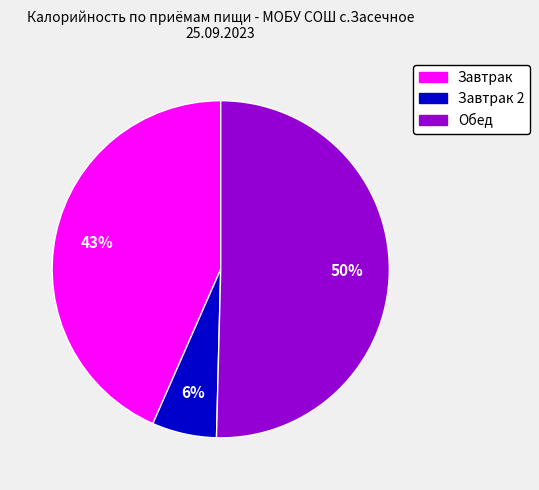

To the nearest percent, what is the difference between the largest and smallest slice percentages?

44%